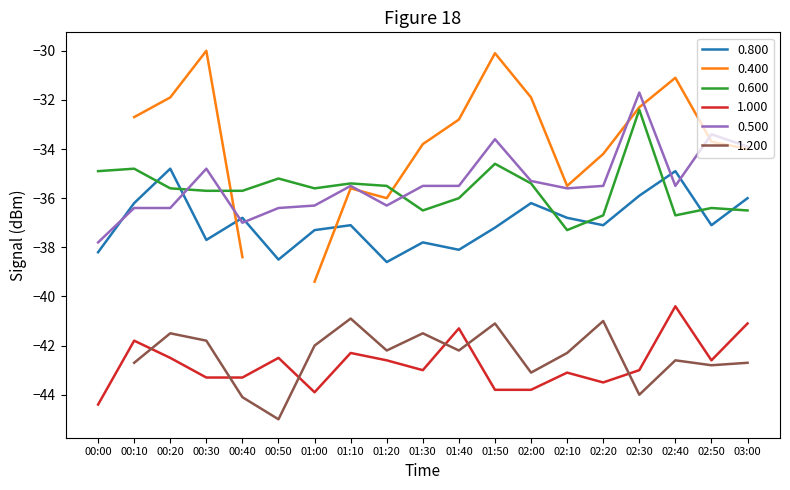

True or false: 0.600 and 1.000 cross at least once.

False